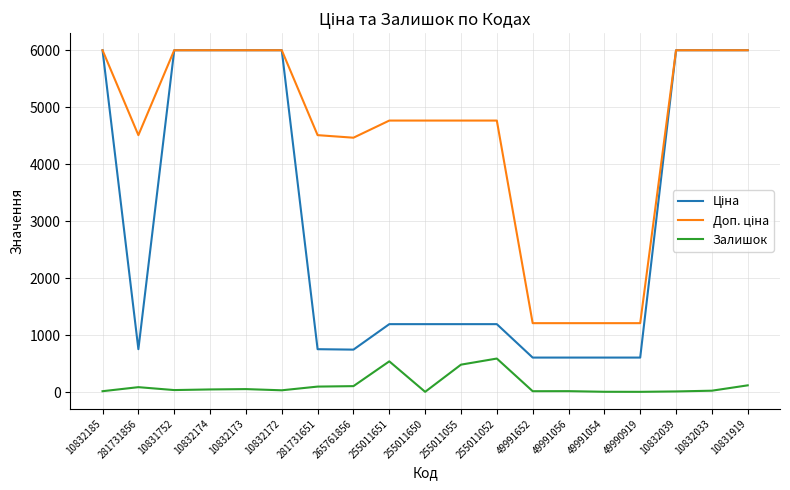

Does the chart have visible grid lines?

Yes